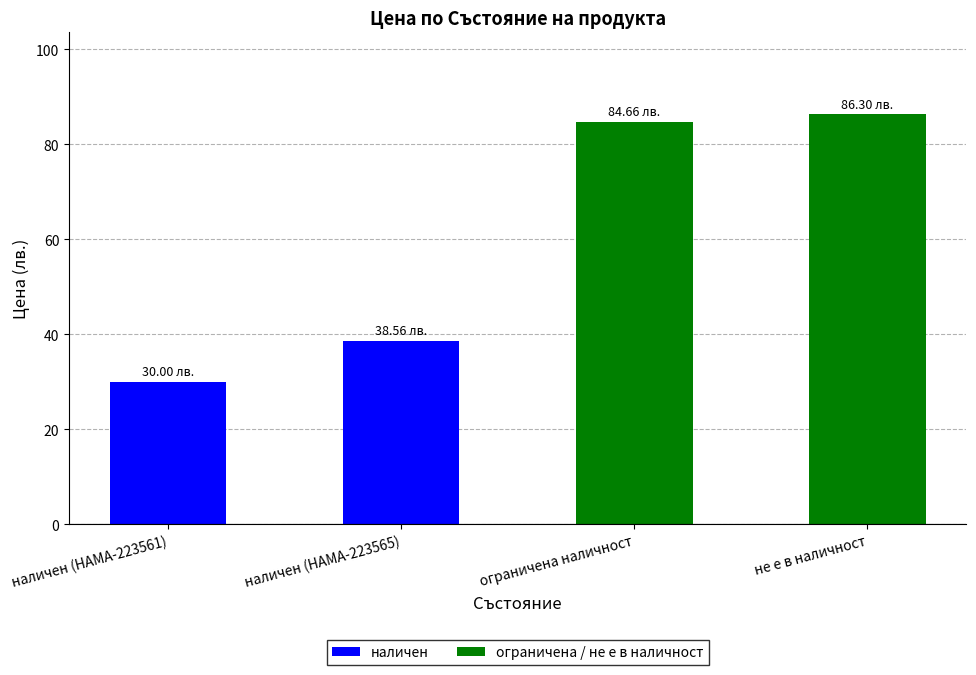

What is the label of the 2nd bar from the right?

ограничена наличност